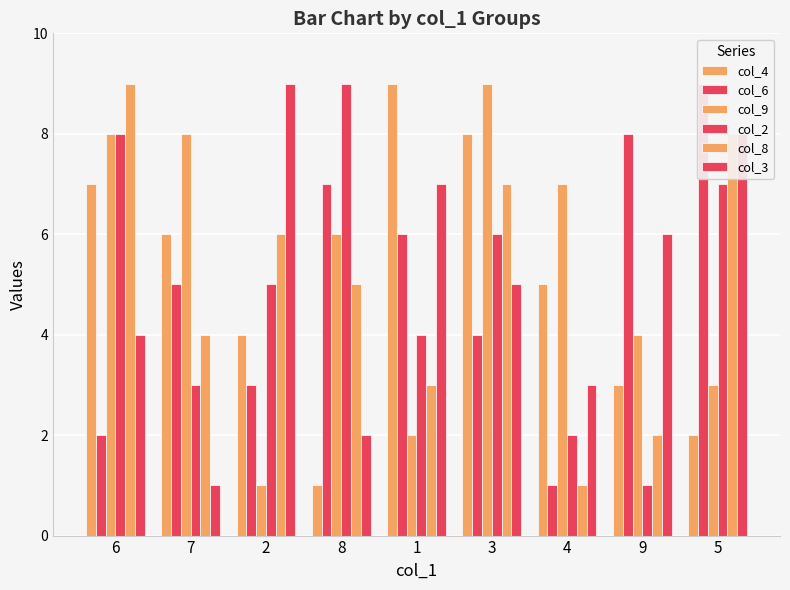

What is the label of the 5th bar from the left?

1